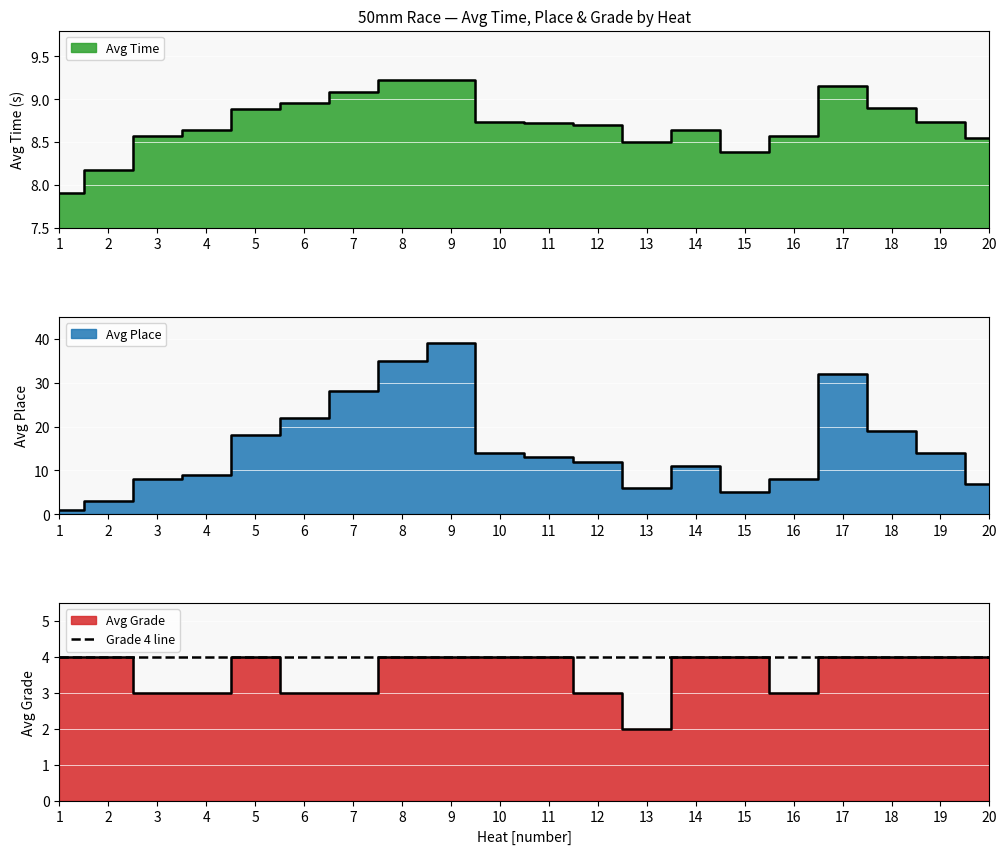

How many lines are shown in the chart?

3